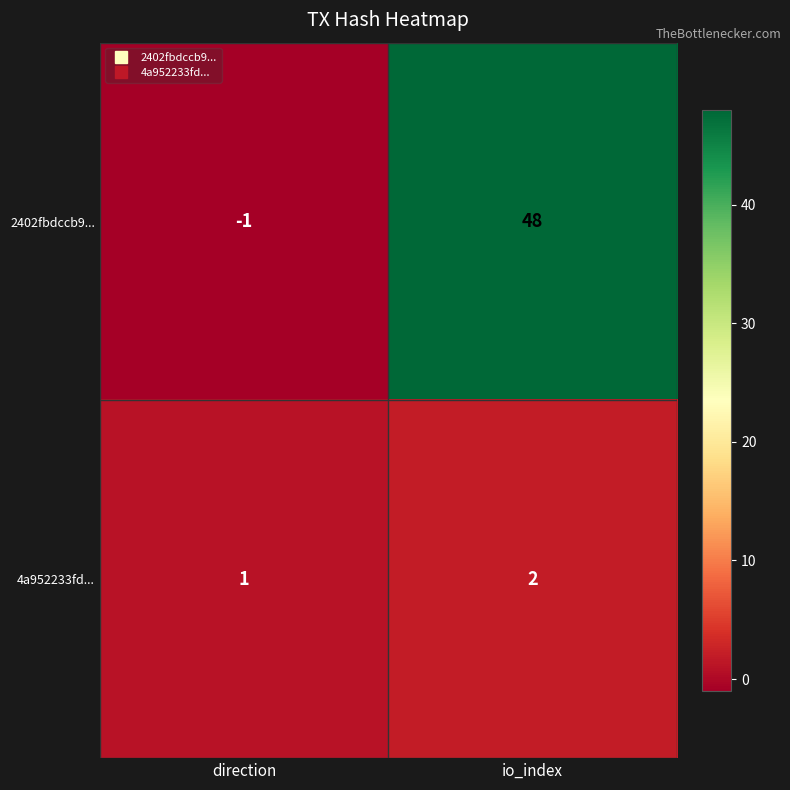

At io_index, list the series in order from smallest to largest.

4a952233fd..., 2402fbdccb9...